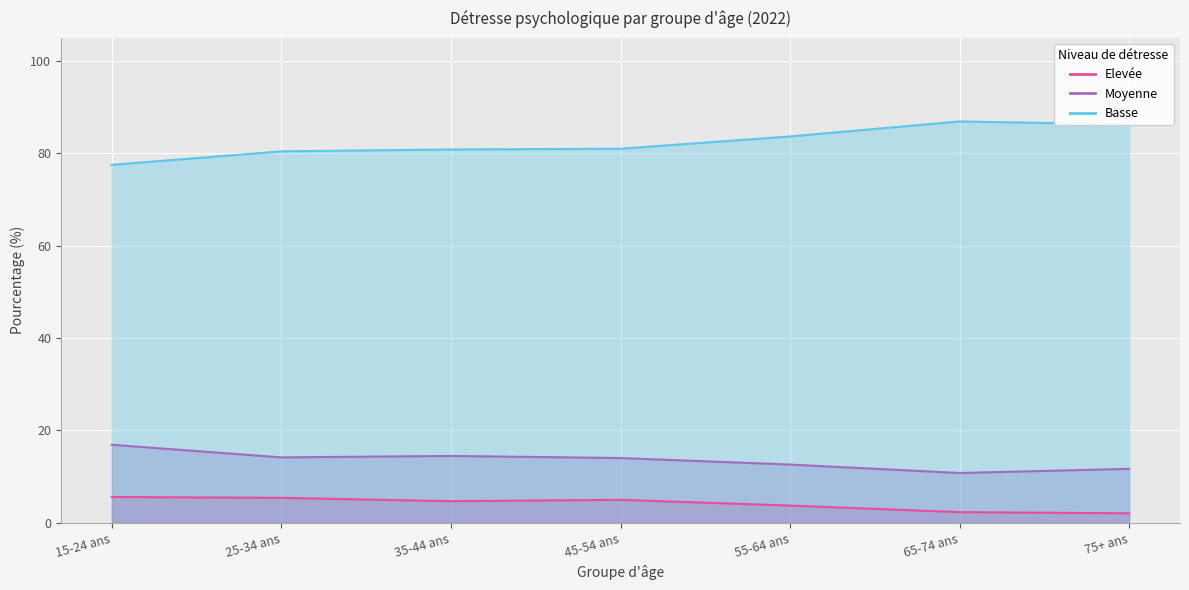

What is the difference between the maximum and minimum values in the Elevée series?

3.5